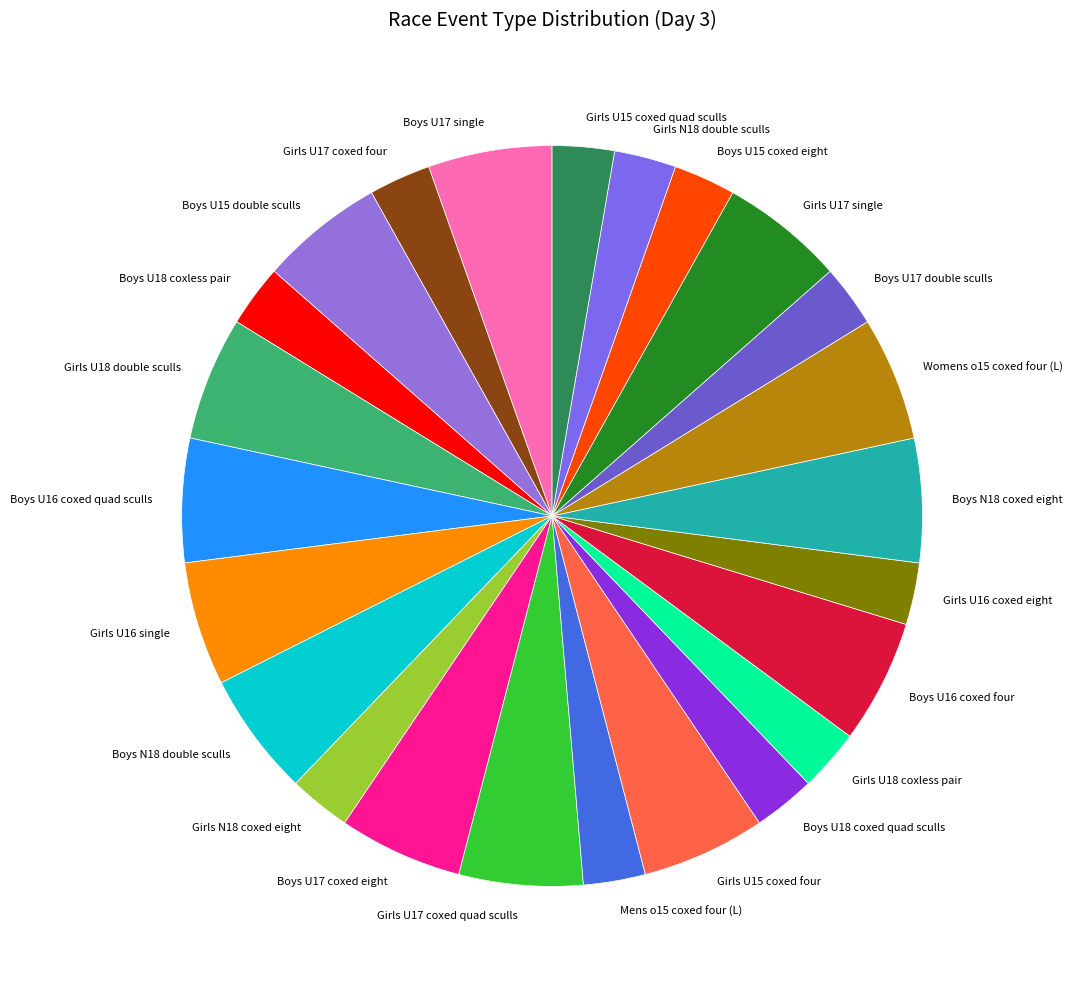

Is the sum of Girls N18 coxed eight and Girls N18 double sculls greater than half?

No